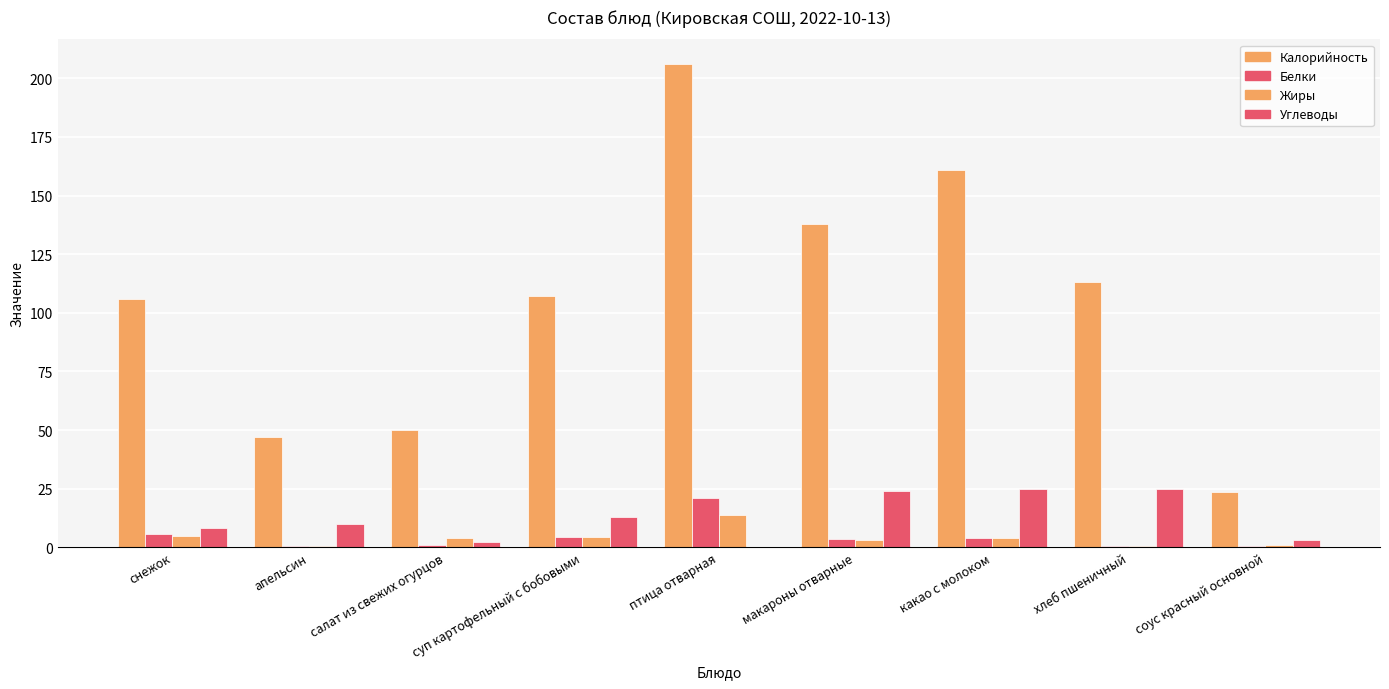

What is the approximate value of Калорийность at снежок?

106.0